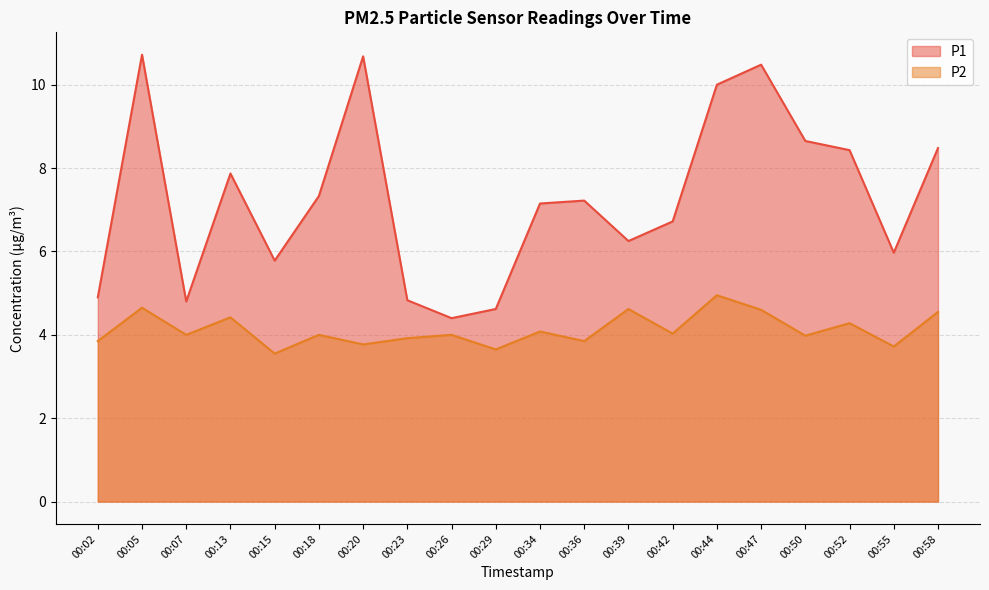

True or false: P2 and P1 intersect in this chart.

False